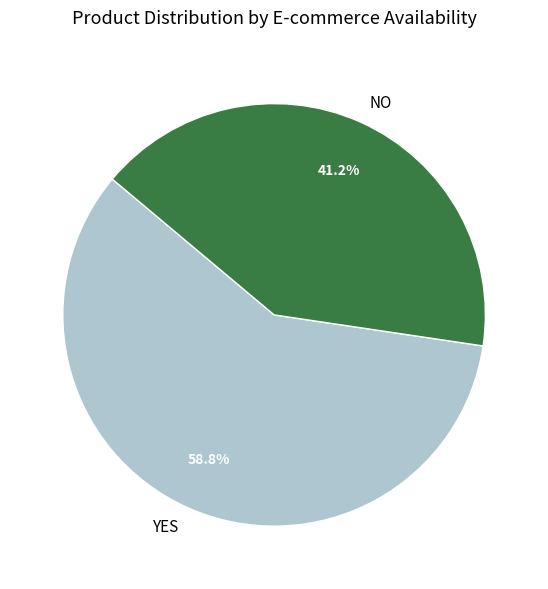

To the nearest percent, what is the average slice percentage?

50%